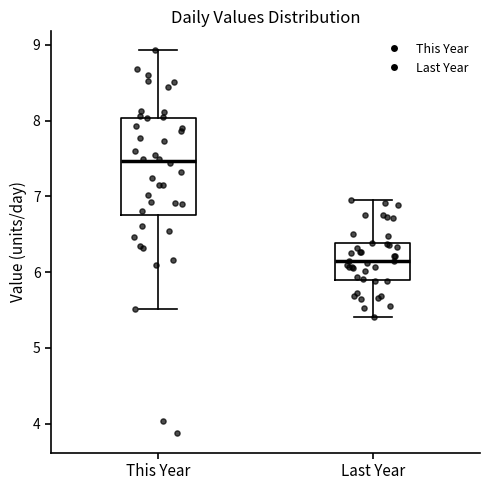

Which box's median line is the lowest?

Last Year